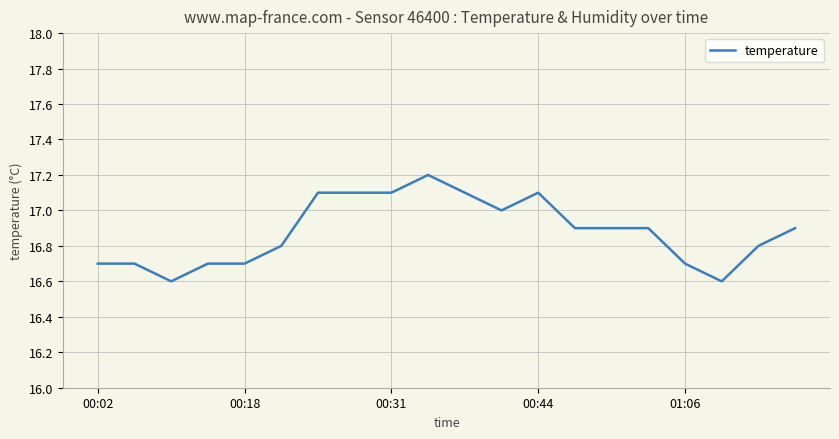

What is the maximum value shown in the chart?

17.2